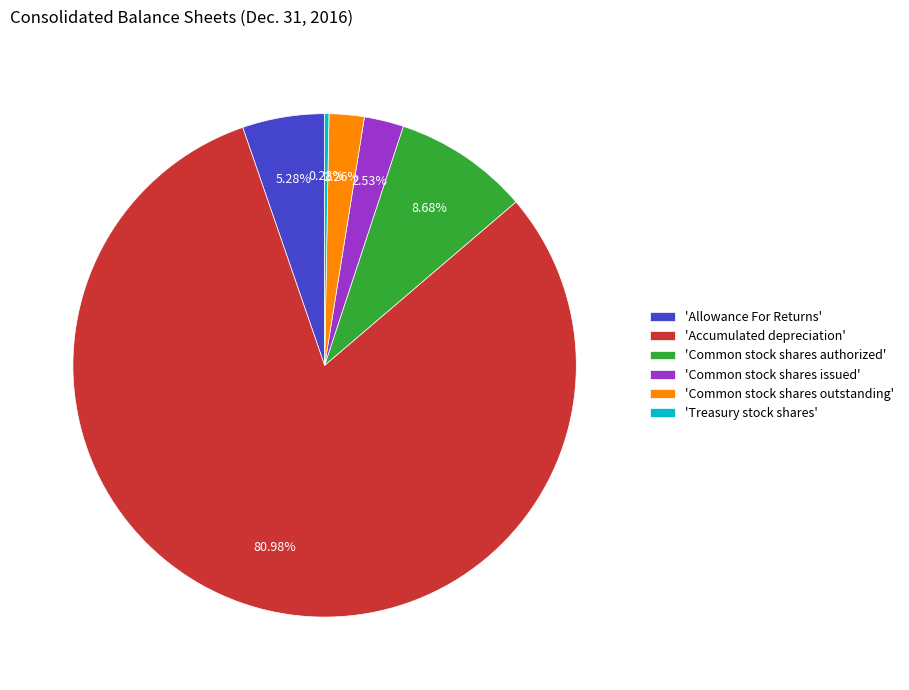

Which category accounts for the majority?

'Accumulated depreciation'